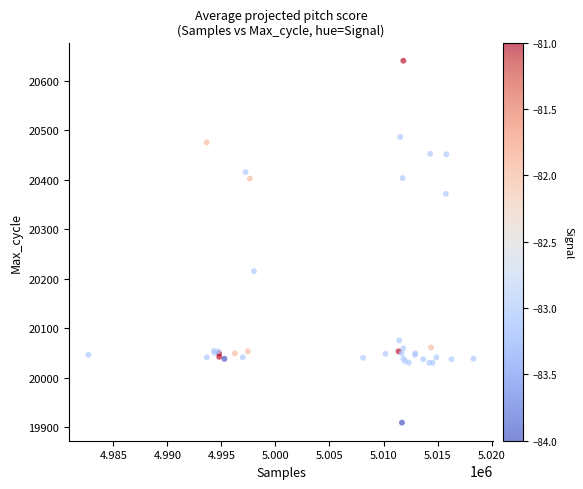

What Y value in the scatter plot is closest to 20274?

20215